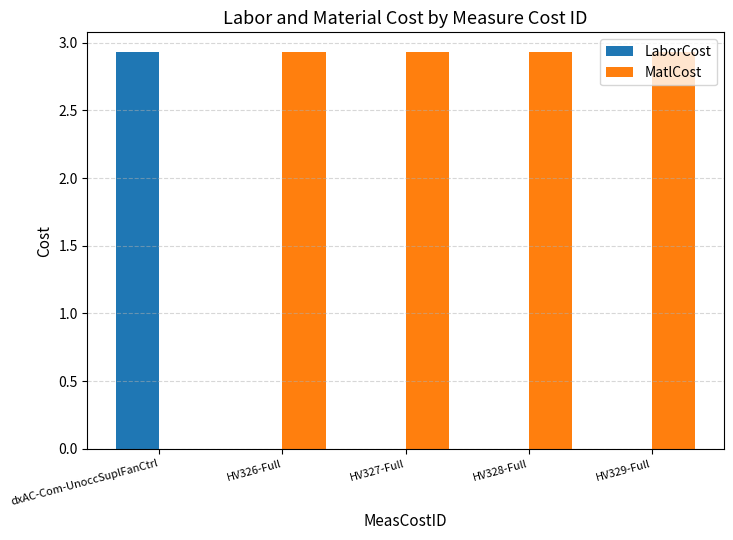

How many distinct data groups are displayed?

2